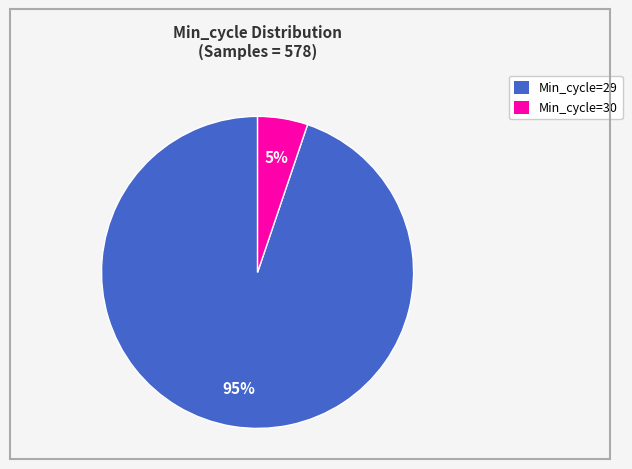

The Min_cycle=29 slice represents 99% of the pie. True or false?

False